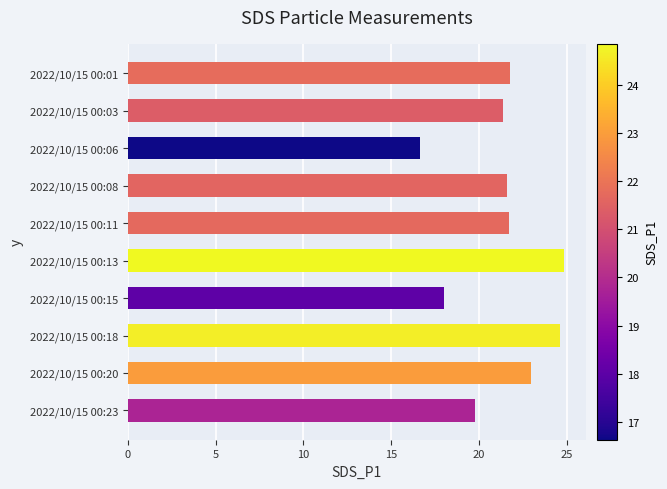

Count the number of values greater than 21.

7